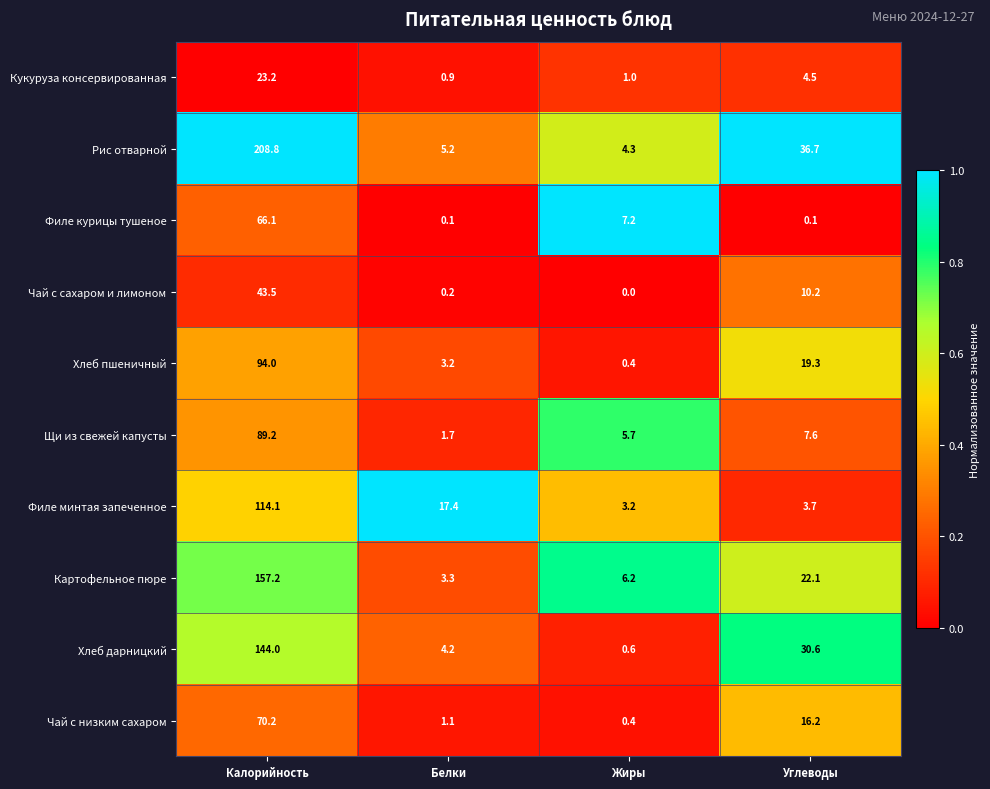

Which category has the highest value across all series?

Калорийность